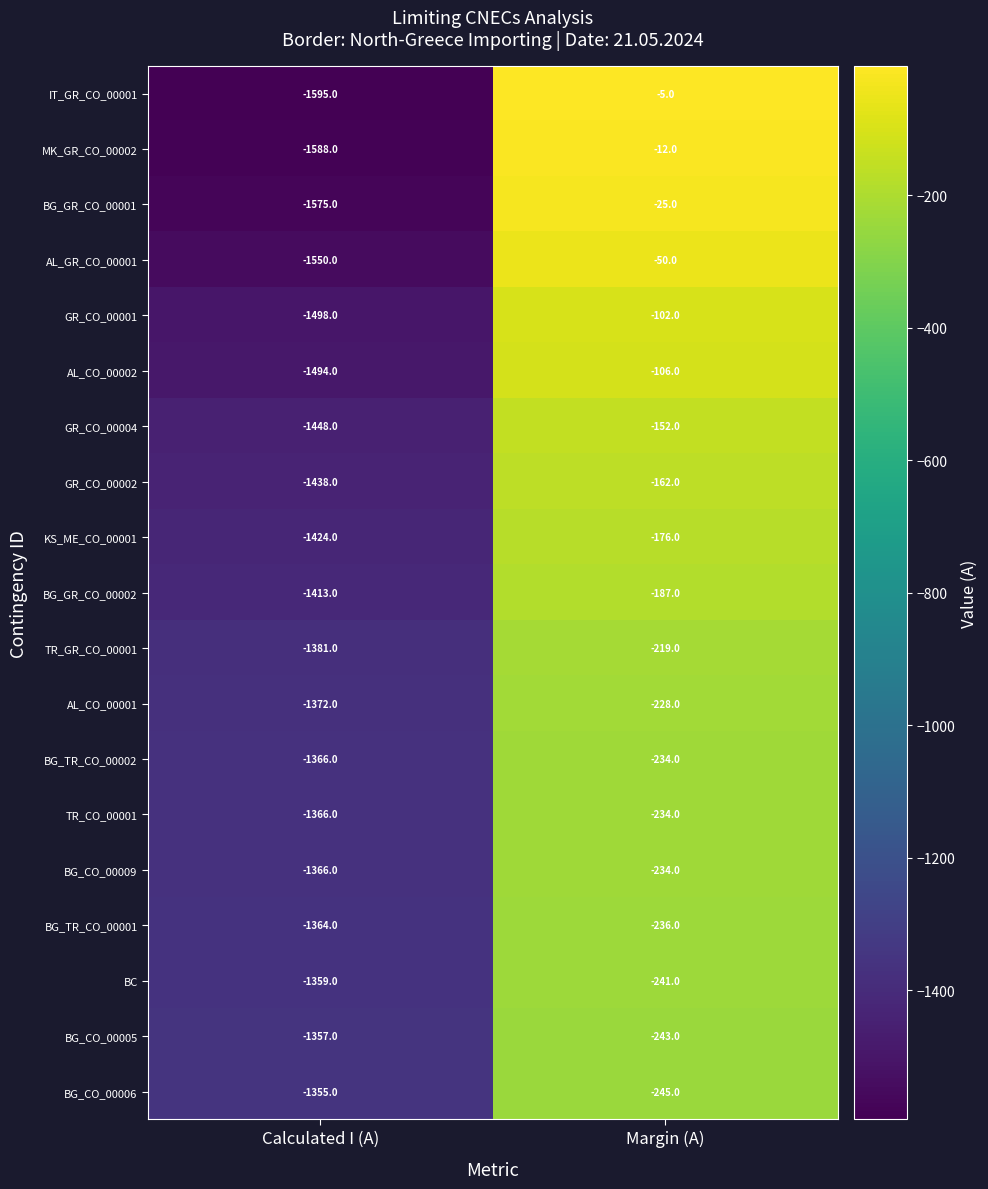

What value does the BG_CO_00009 series have at Calculated I (A), to the nearest 50?

-1350